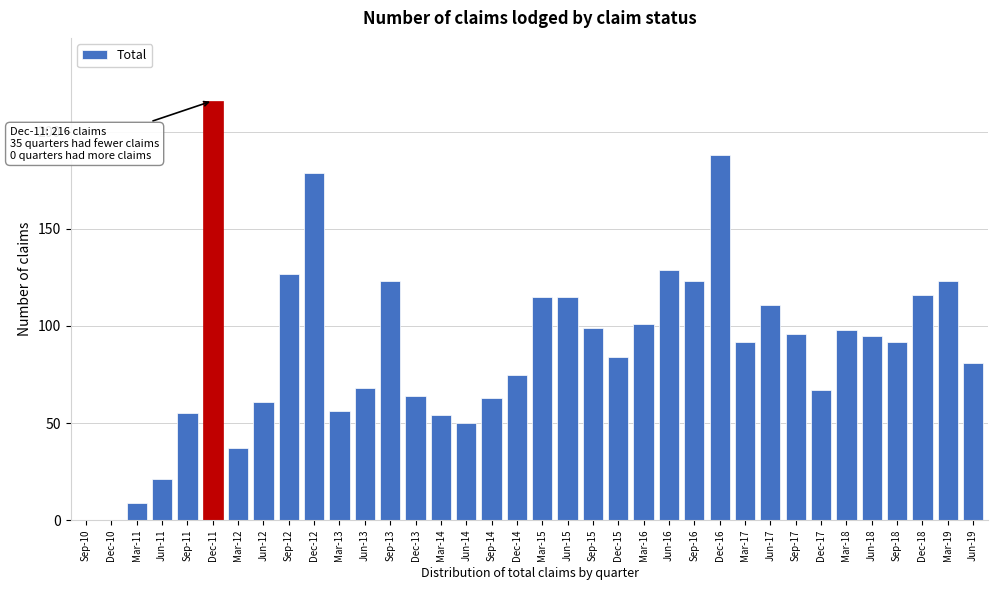

What is the sum of all values?

3183